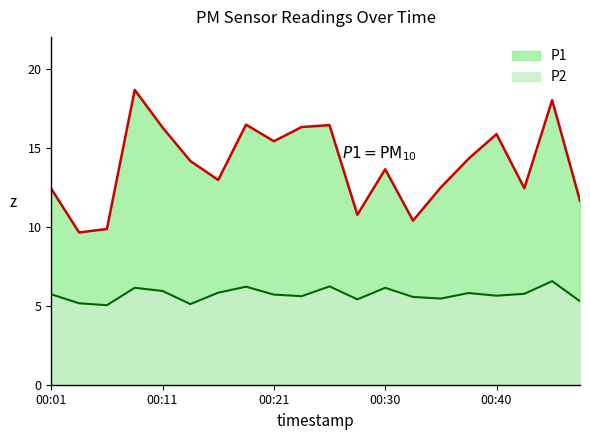

Reading right to left, what are all the values shown in this chart?

P1: 00:48=11.6	00:45=18.0	00:43=12.4	00:40=15.8	00:38=14.3	00:35=12.5	00:33=10.4	00:30=13.6	00:28=10.8	00:25=16.4	00:23=16.3	00:21=15.4	00:18=16.4	00:16=12.9	00:13=14.2	00:11=16.3	00:08=18.6	00:06=9.8	00:03=9.6	00:01=12.4
P2: 00:48=5.3	00:45=6.5	00:43=5.8	00:40=5.6	00:38=5.8	00:35=5.5	00:33=5.5	00:30=6.1	00:28=5.4	00:25=6.2	00:23=5.6	00:21=5.7	00:18=6.2	00:16=5.8	00:13=5.1	00:11=5.9	00:08=6.1	00:06=5.0	00:03=5.2	00:01=5.7